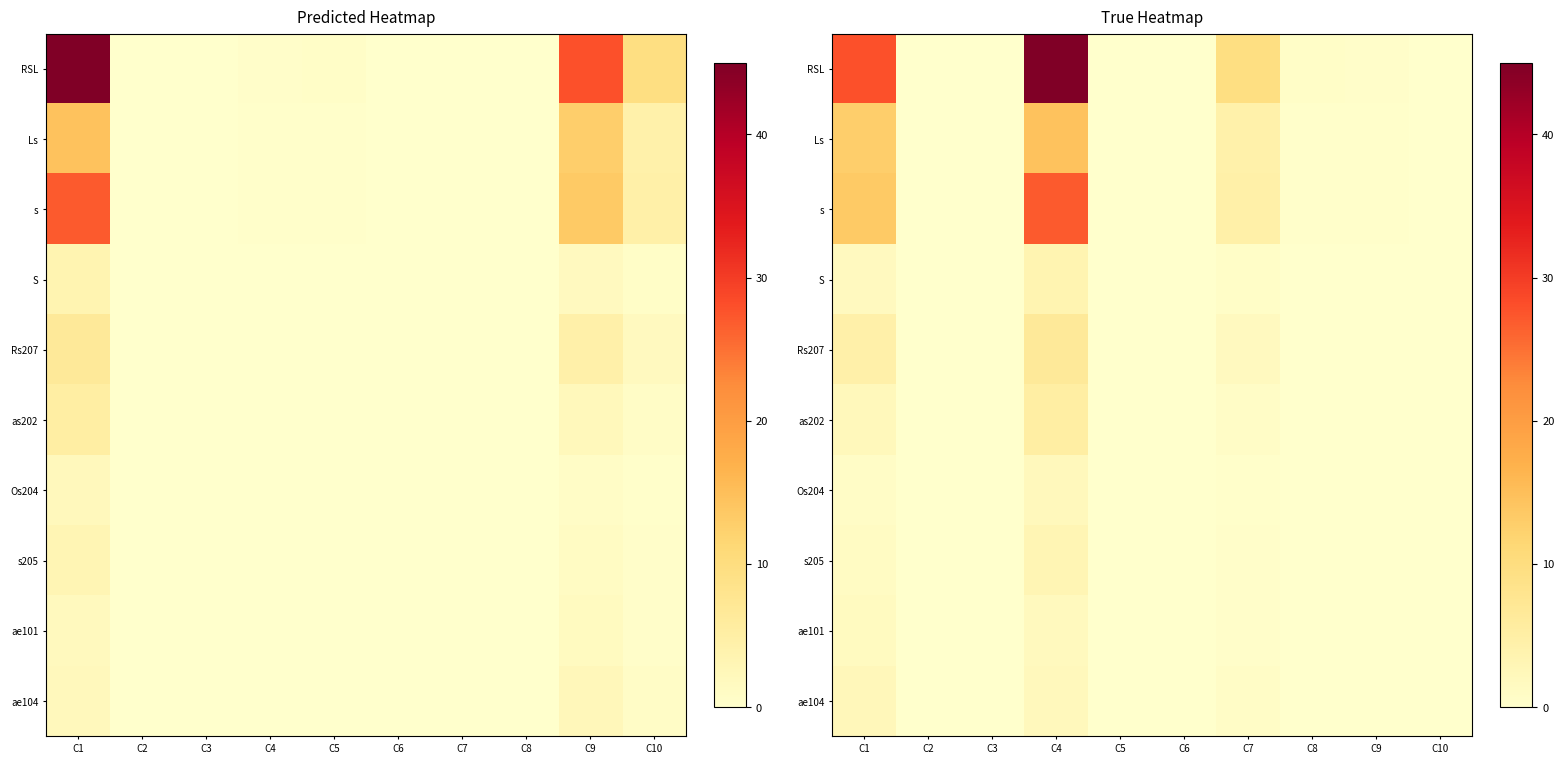

Where is s205 nearest to the value 1?

C1